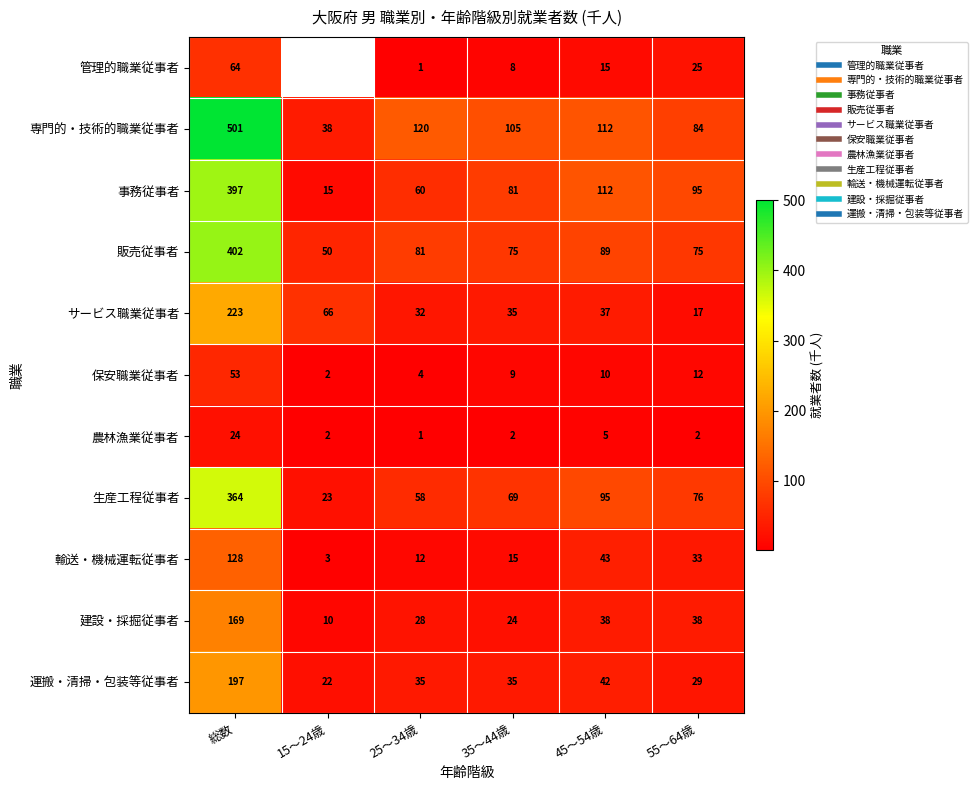

What is the smallest value displayed?

1.0